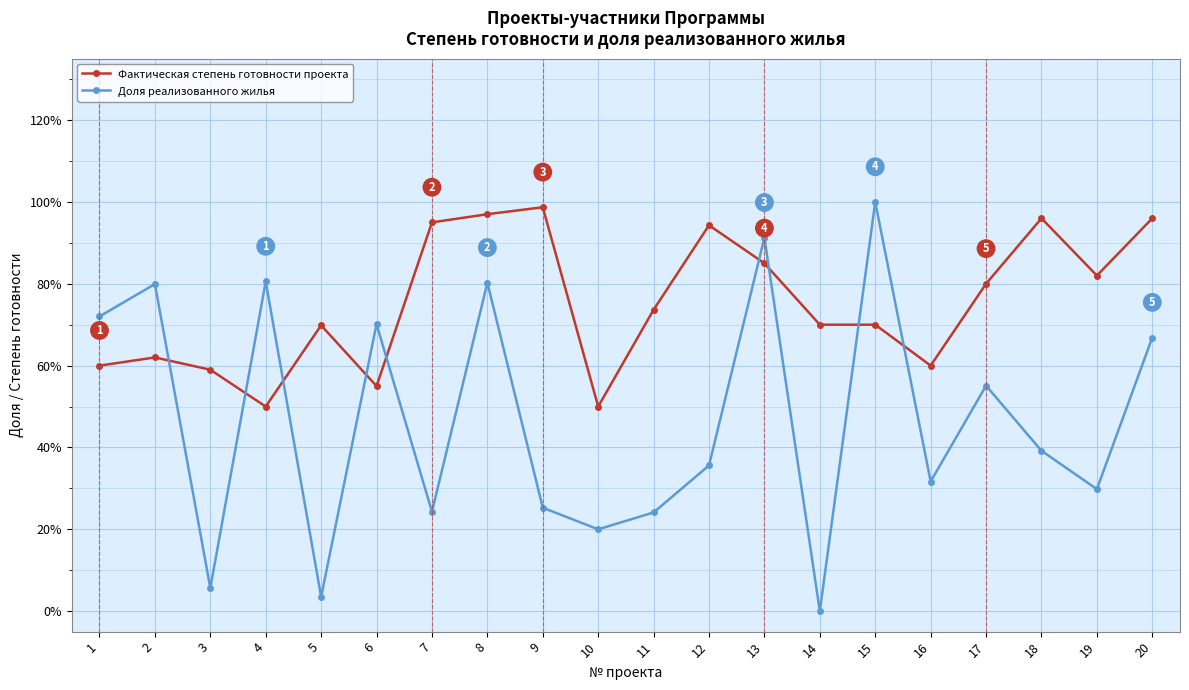

The Доля реализованного жилья series shows 1.4 at 13. True or false?

False